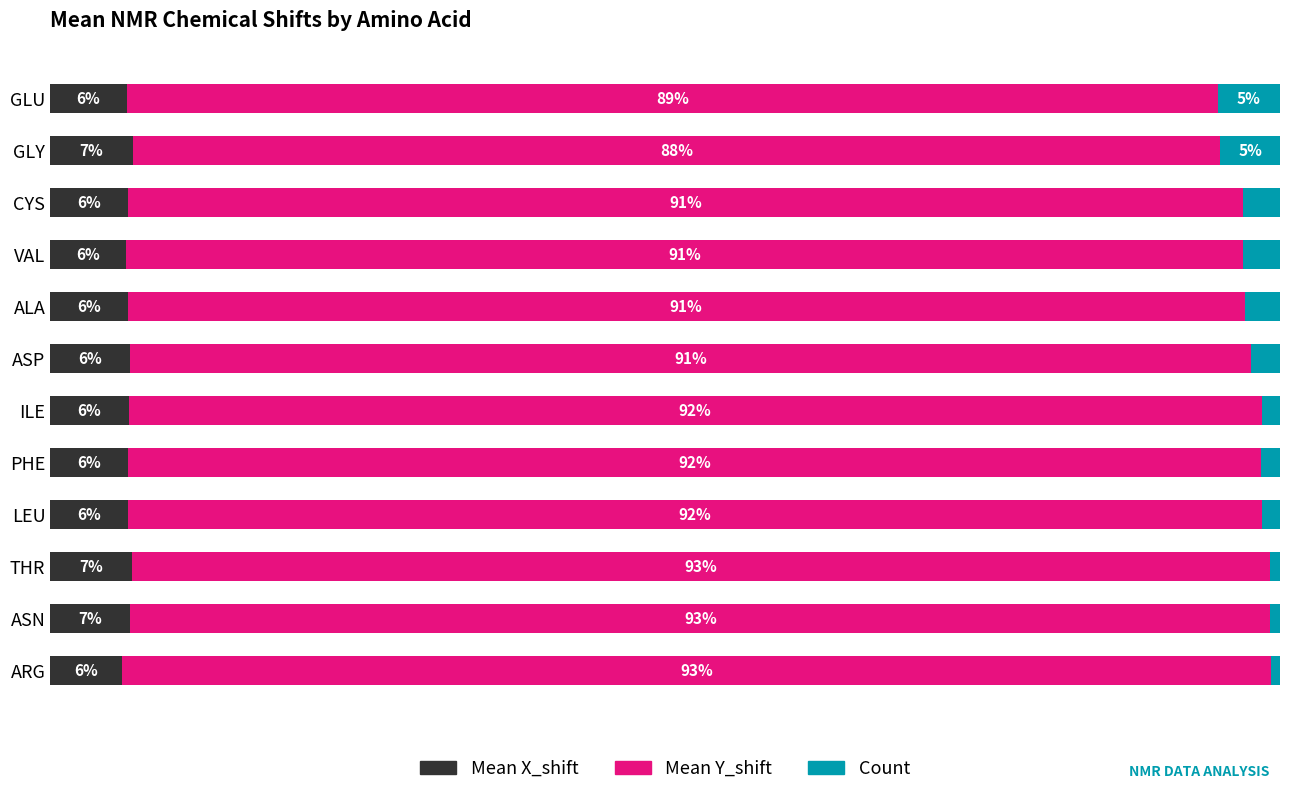

What are all the series names shown in the legend?

Mean X_shift, Mean Y_shift, Count